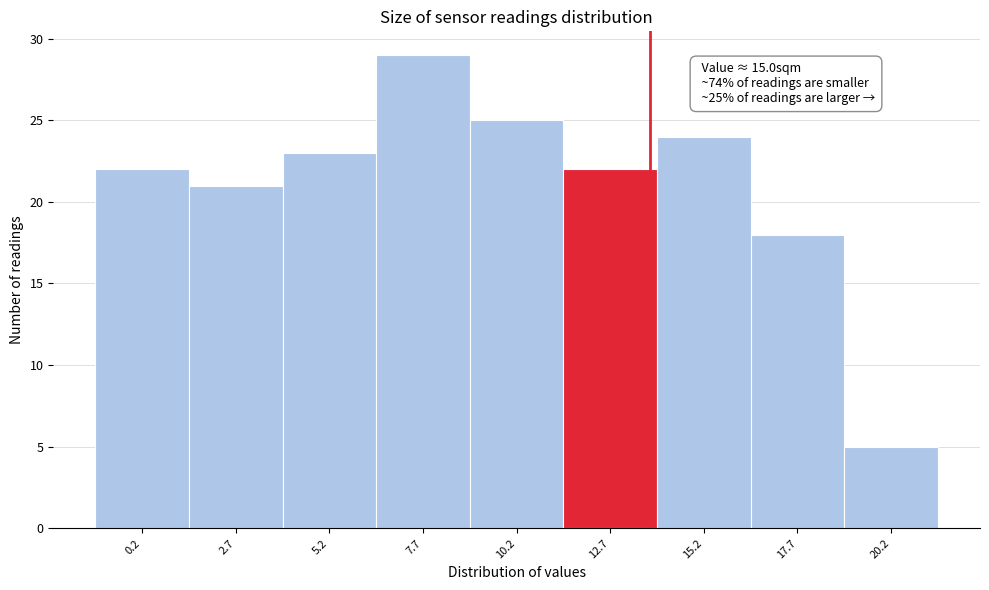

Reading left to right, extract all data points from this chart.

22	21	23	29	25	22	24	18	5